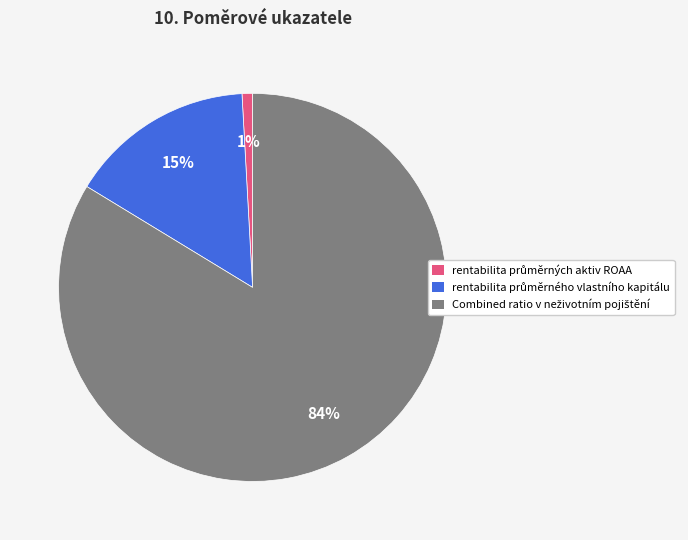

To the nearest percent, what is the average slice percentage?

33%